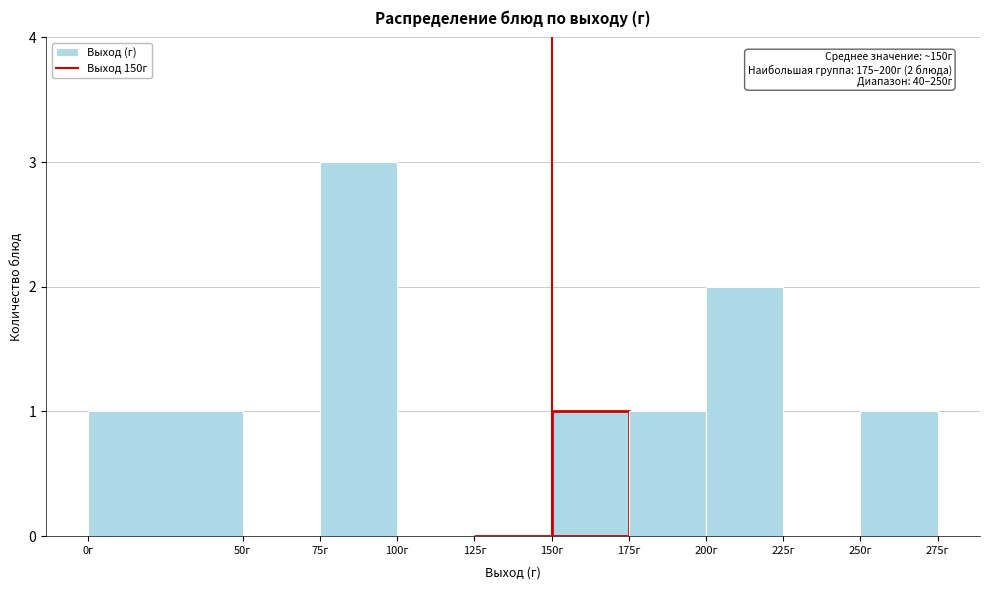

Which range on the x-axis has the tallest bar?

75 to 100